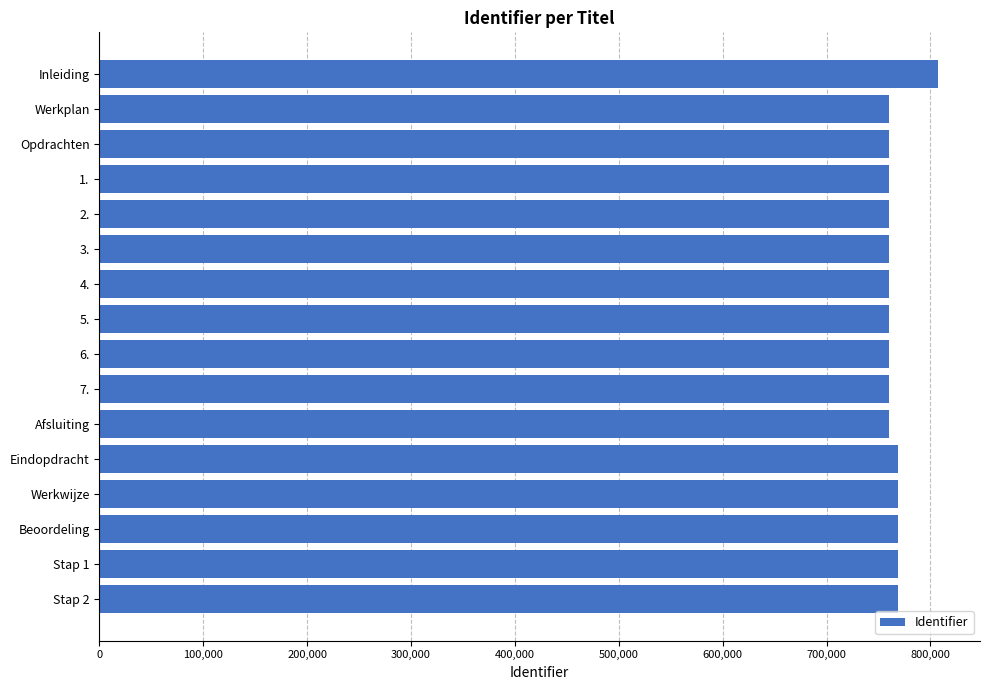

The value at 6. is 760284. True or false?

True